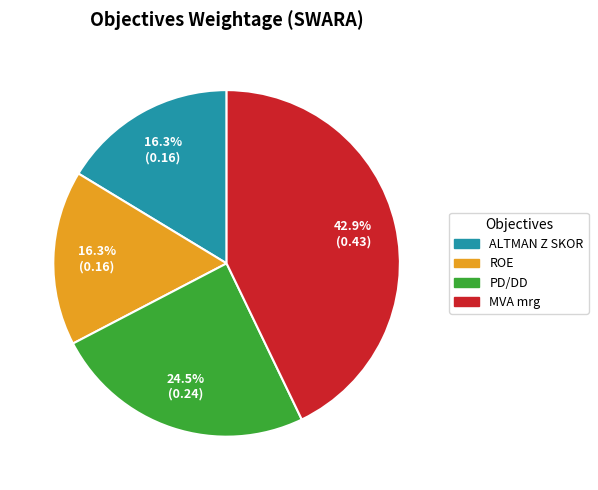

Is PD/DD the majority of the pie?

No